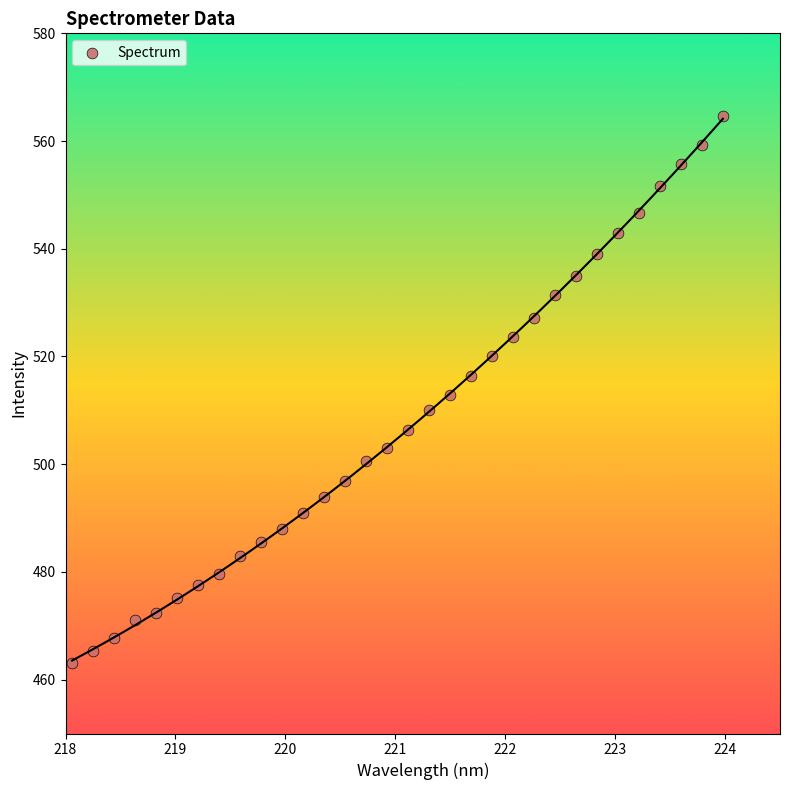

What is the range of X values (max minus min)?

5.9